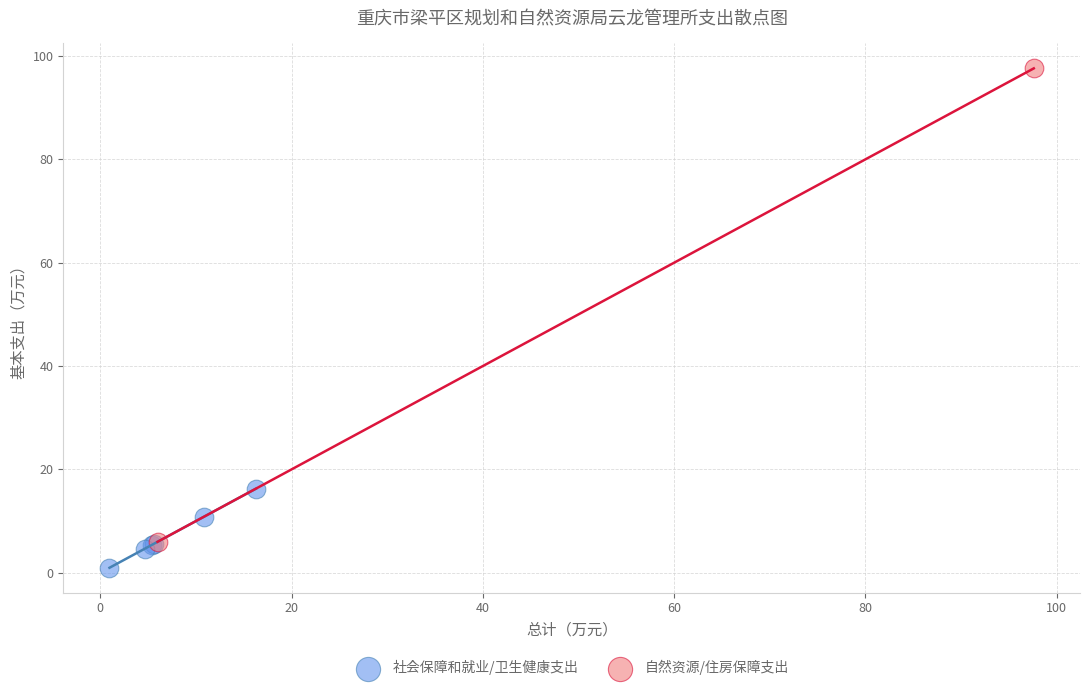

What are all the series names shown in the legend?

社会保障和就业/卫生健康支出, 自然资源/住房保障支出